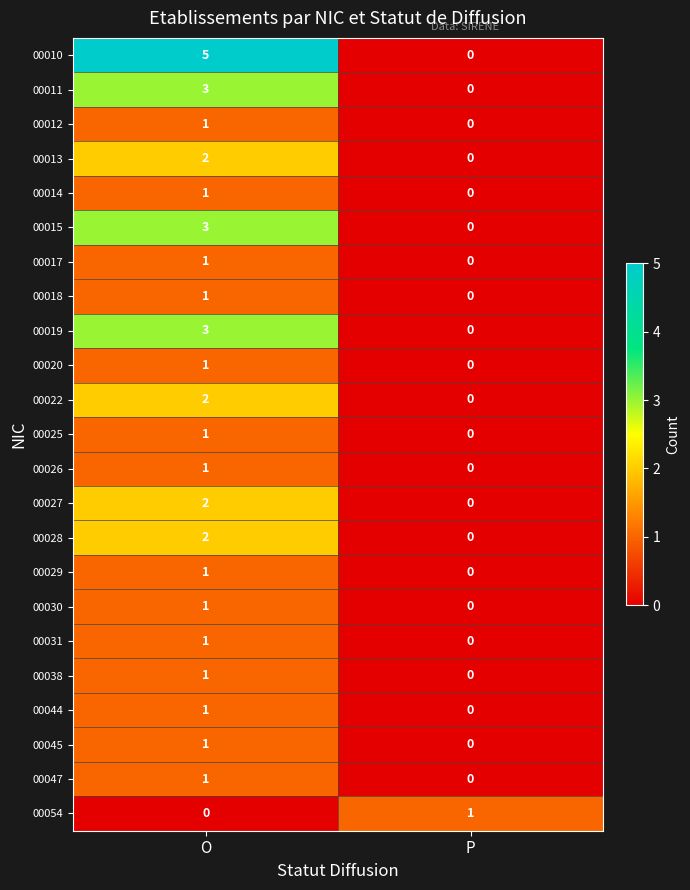

How many values in the 00014 series are below 1?

1